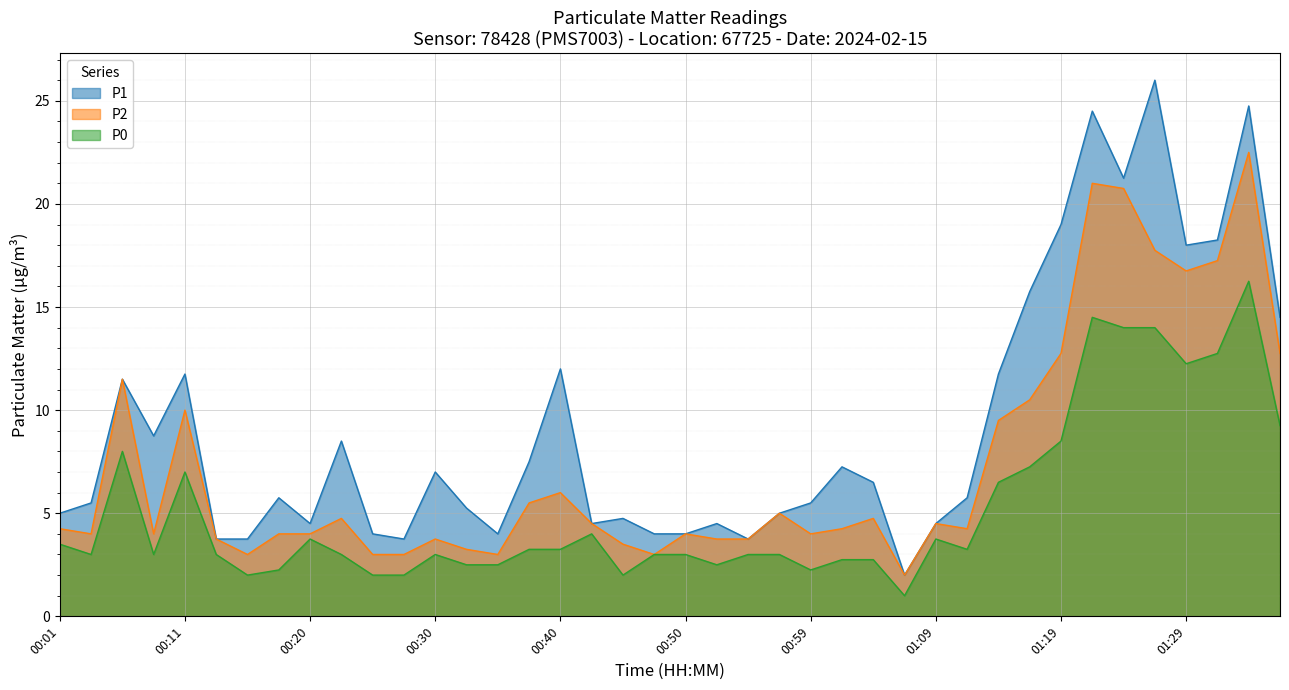

How many lines are shown in the chart?

3